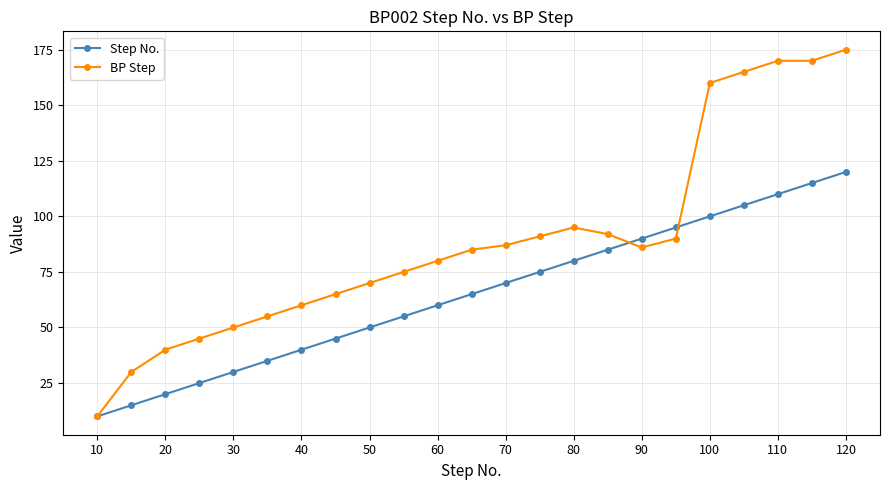

At how many categories does at least one series exceed 97?

5